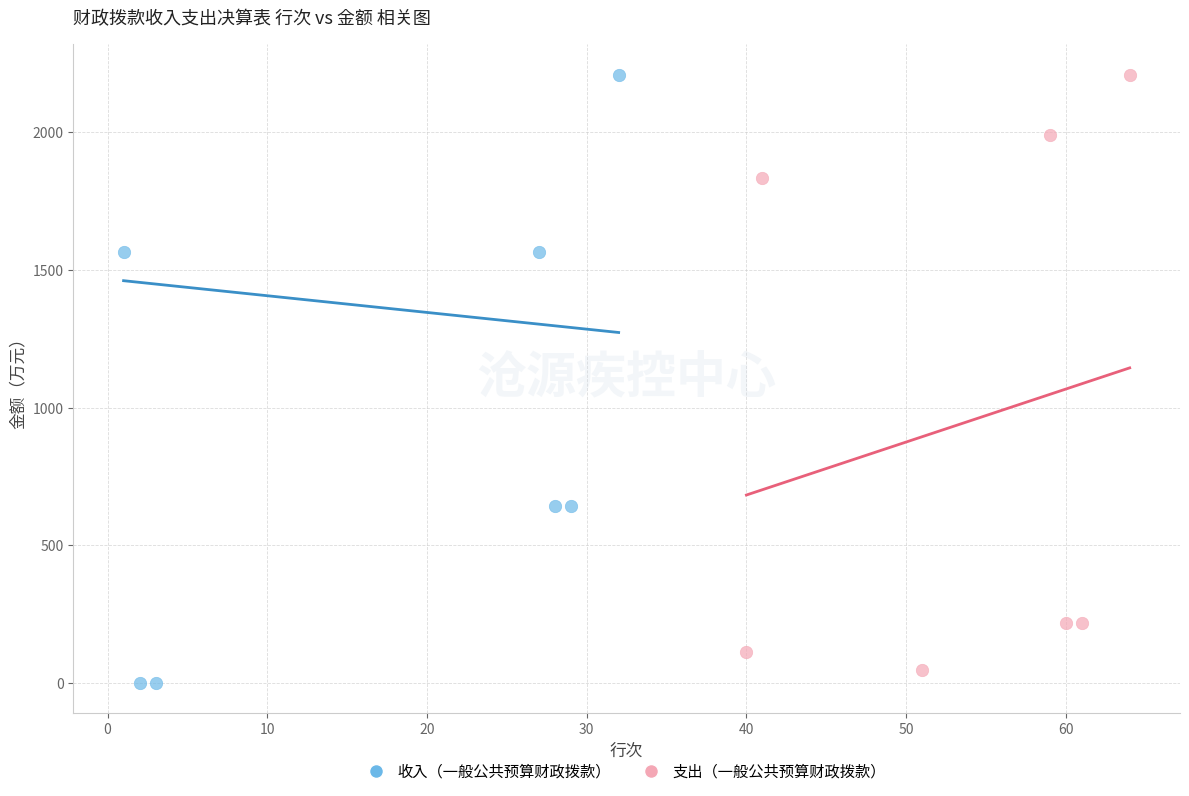

Which series has the widest spread of Y values?

收入（一般公共预算财政拨款）